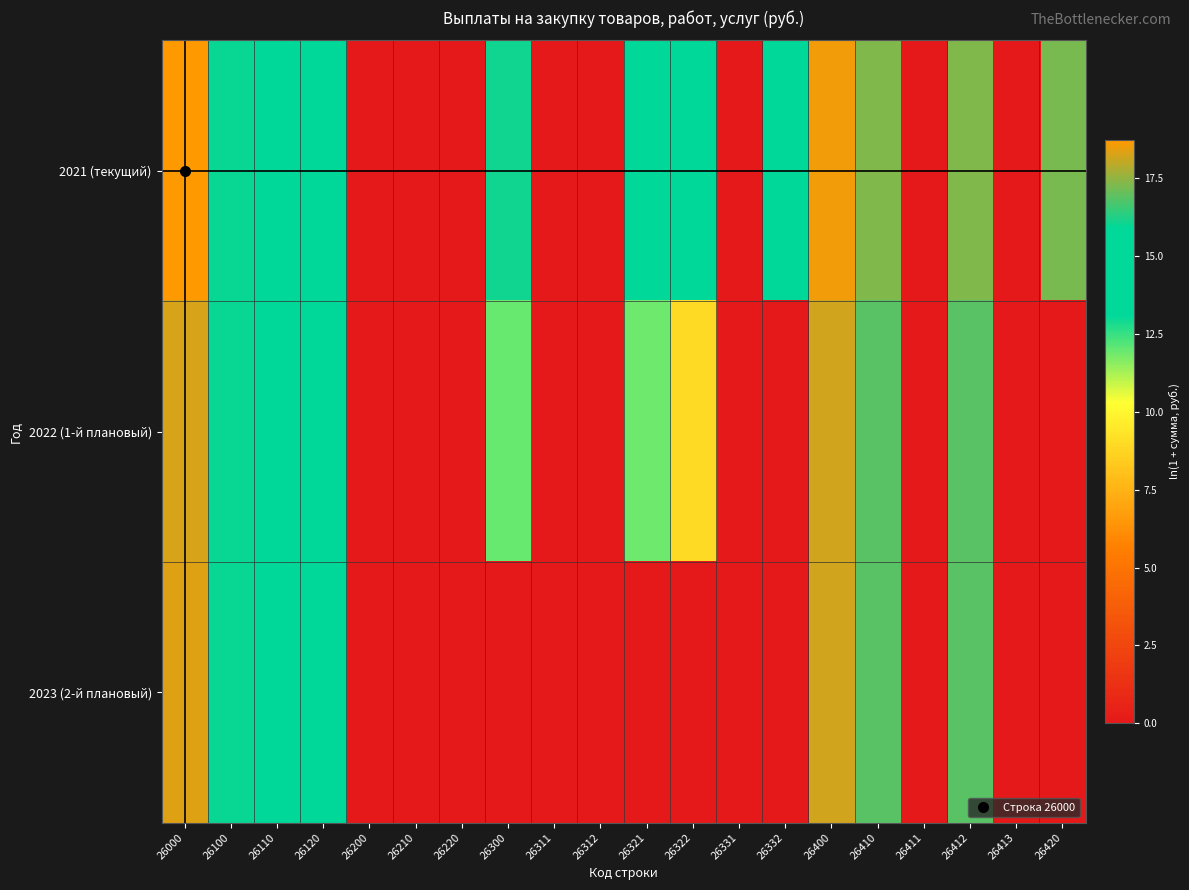

How many series are shown in this chart?

3